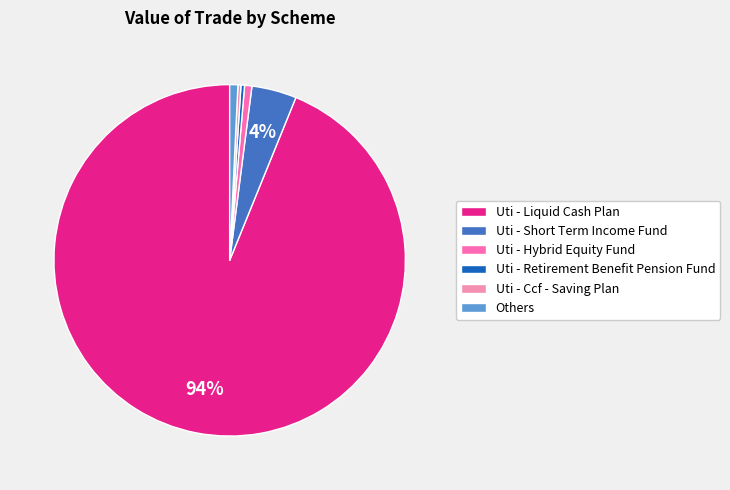

The Uti - Liquid Cash Plan slice represents 19% of the pie. True or false?

False